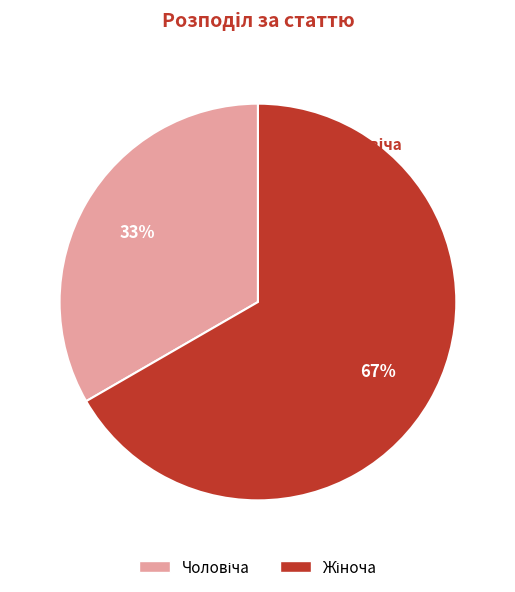

Approximately how many times larger is the value at Жіноча compared to Чоловіча?

2.0